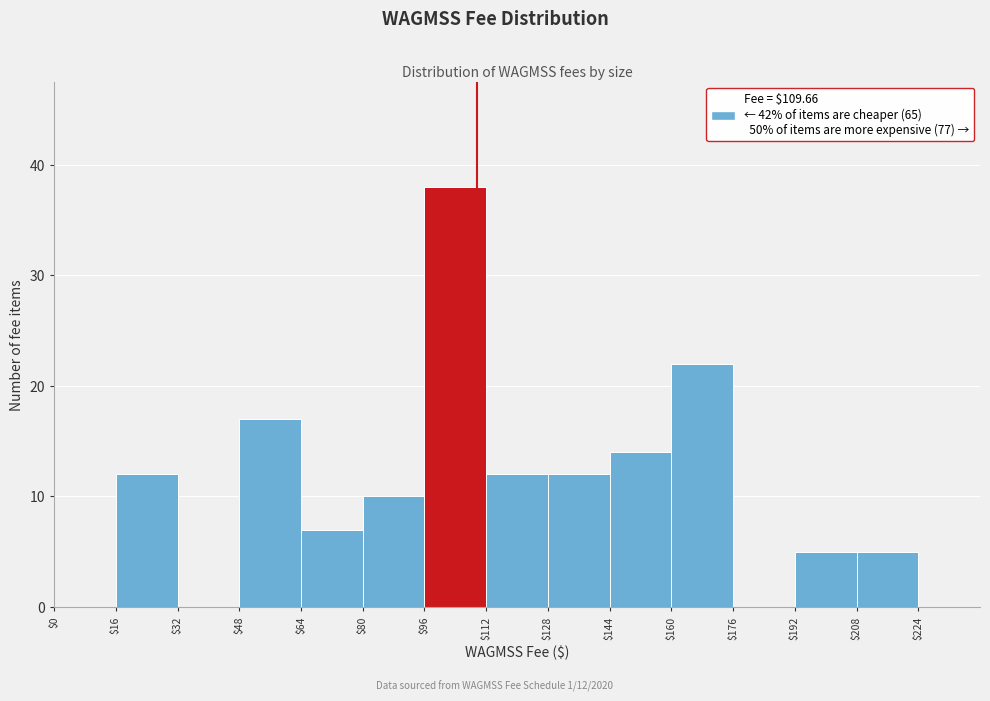

Which range on the x-axis has the tallest bar?

96 to 112